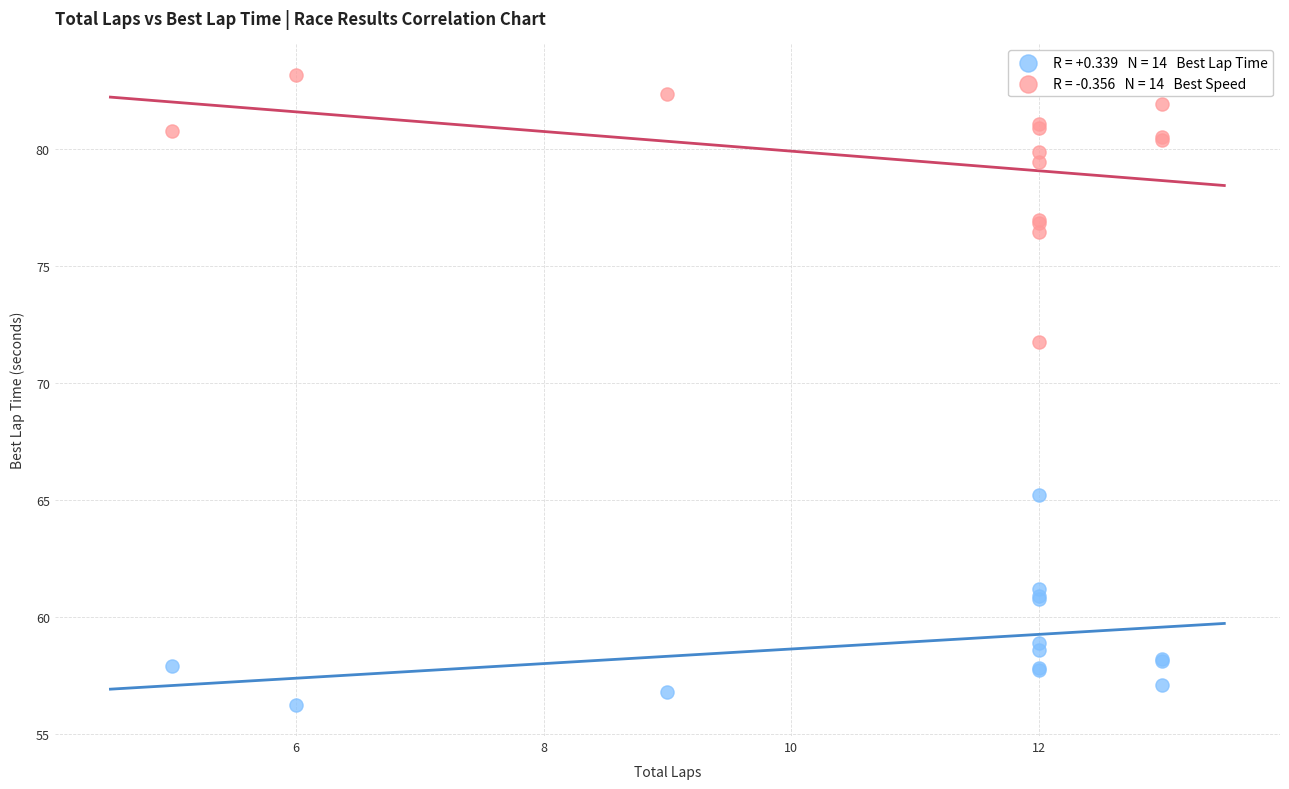

Across all series, what Y value is closest to 69?

71.8